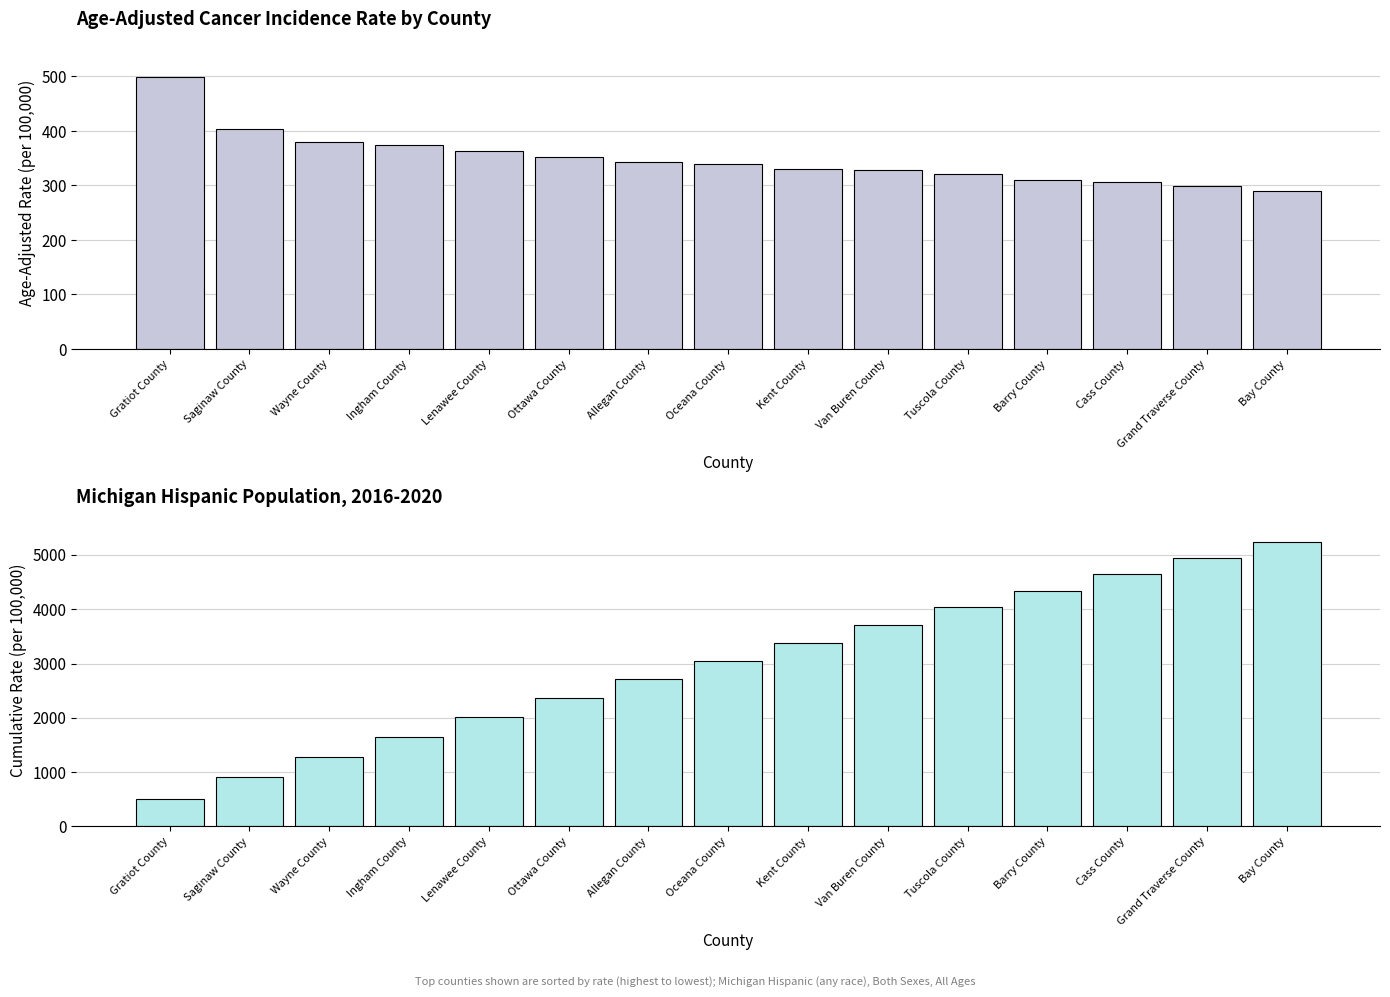

What are all the series names shown in the legend?

Age-Adjusted Incidence Rate, Cumulative Rate